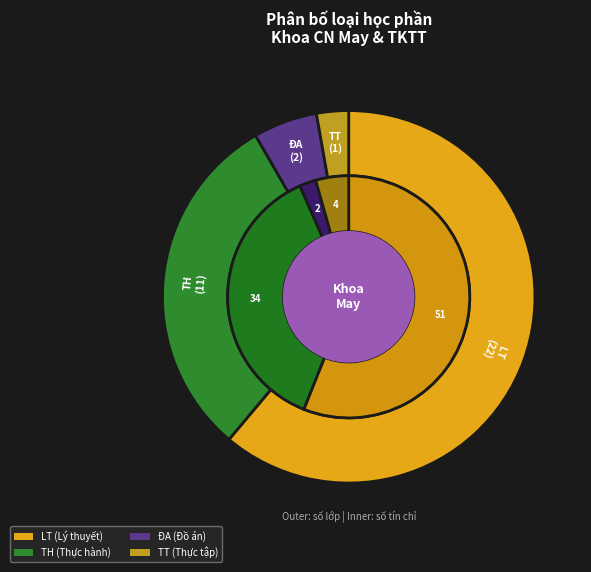

Which category accounts for the majority?

LT